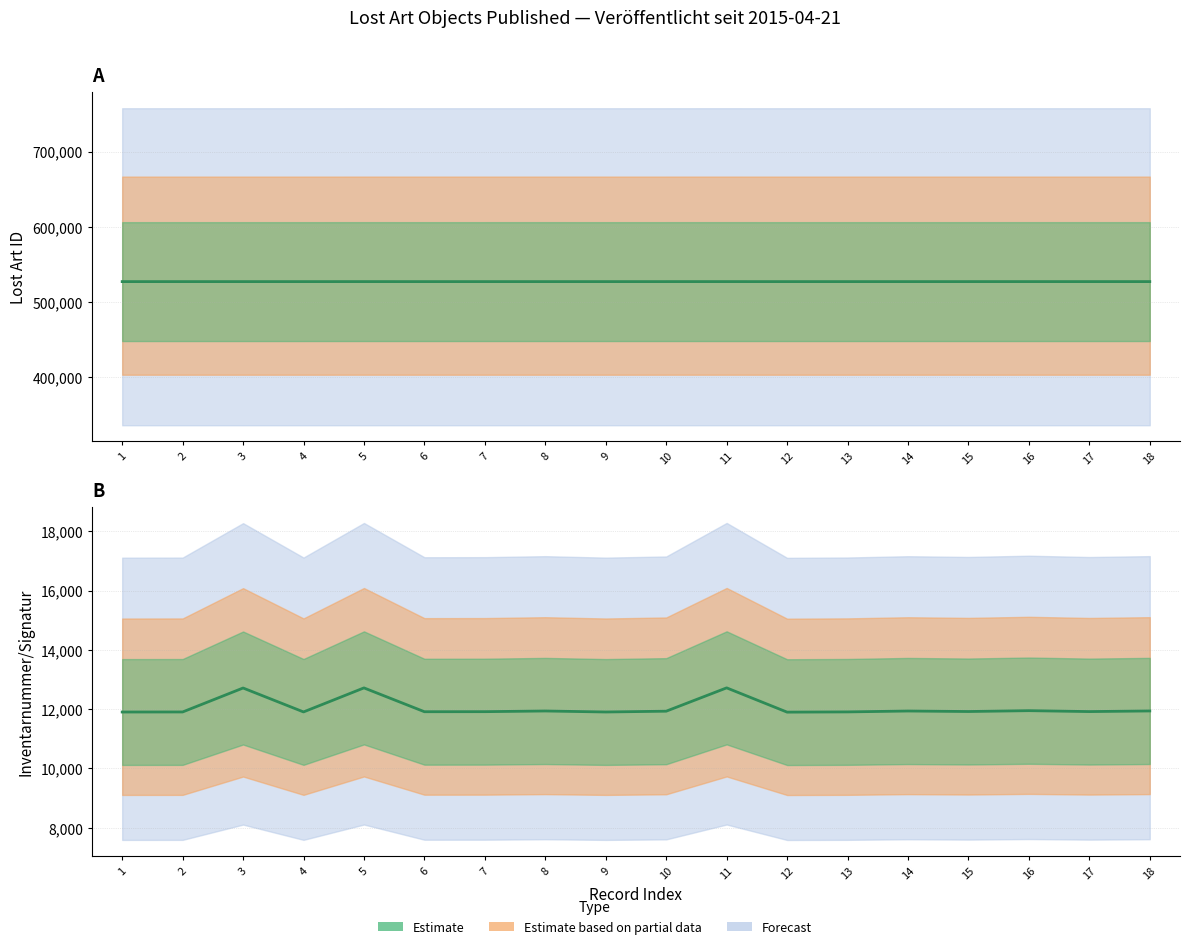

What is the difference between the Lost Art ID values at 14 and 17?

3